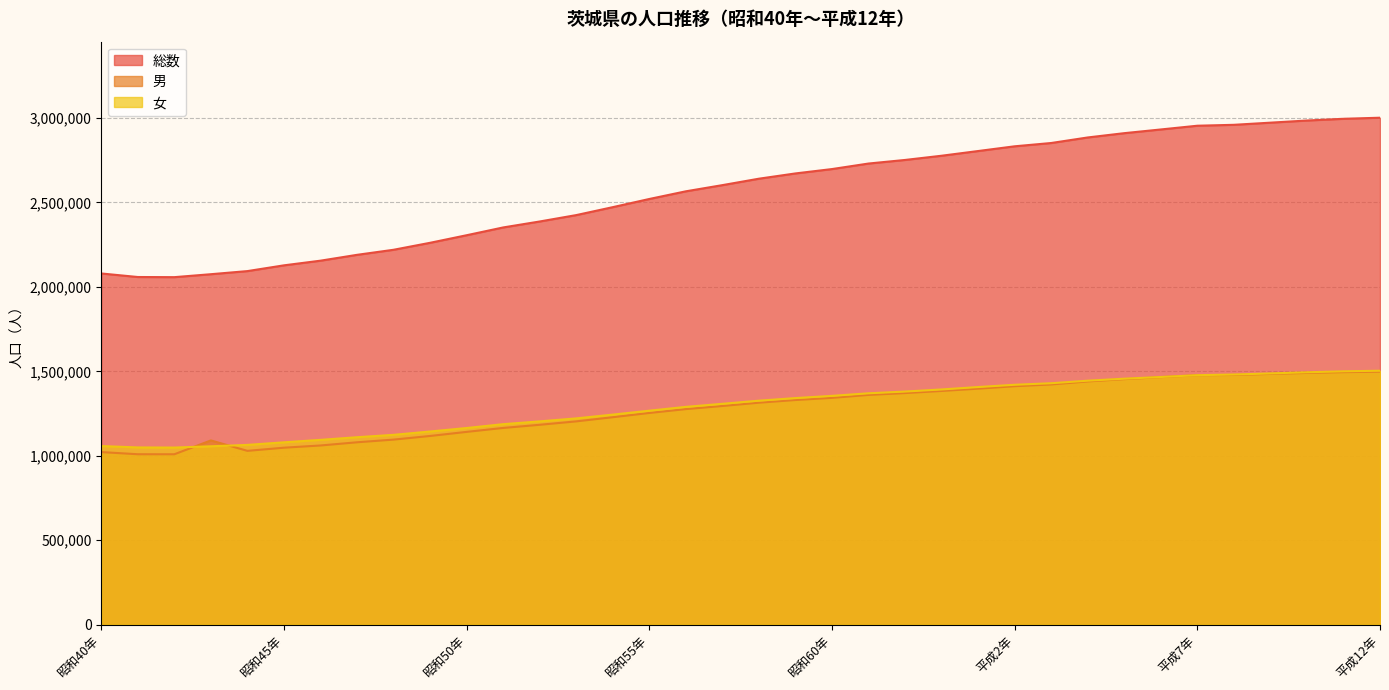

At which category is the sum across all series the highest?

平成12年